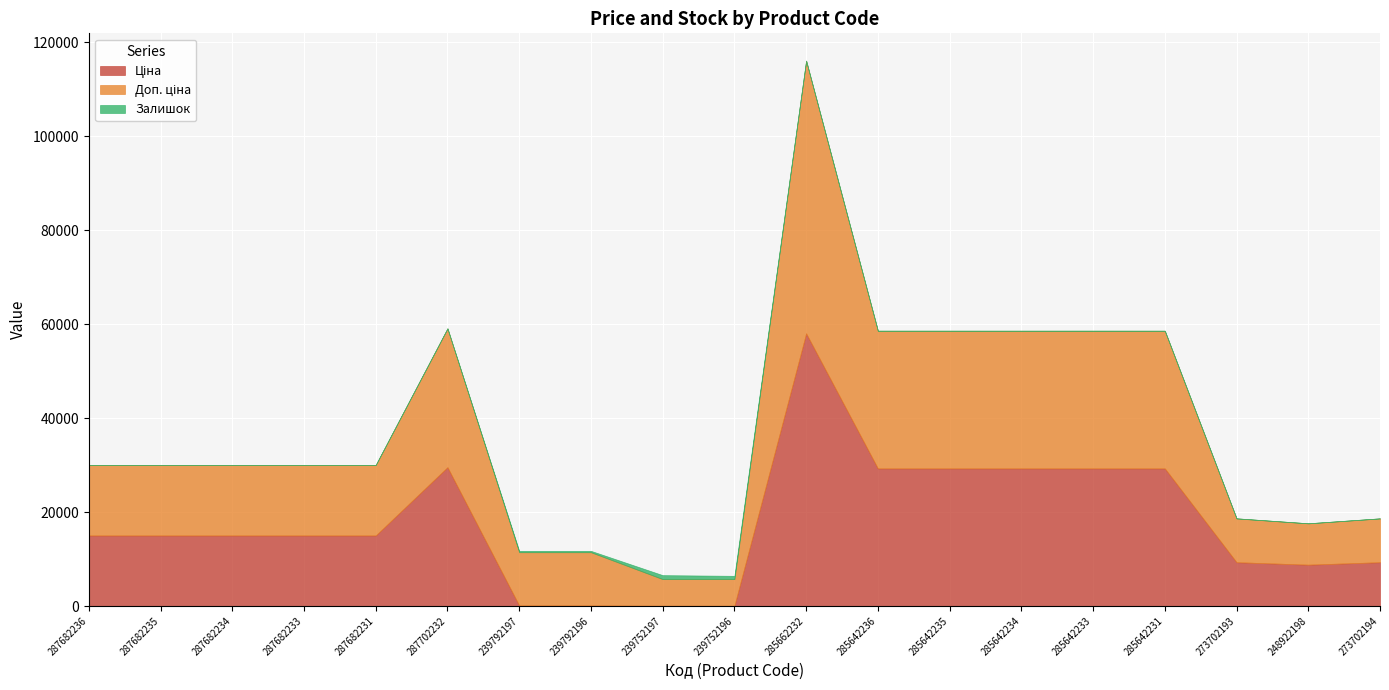

What value does the Доп. ціна series have at 273702193?

9321.4